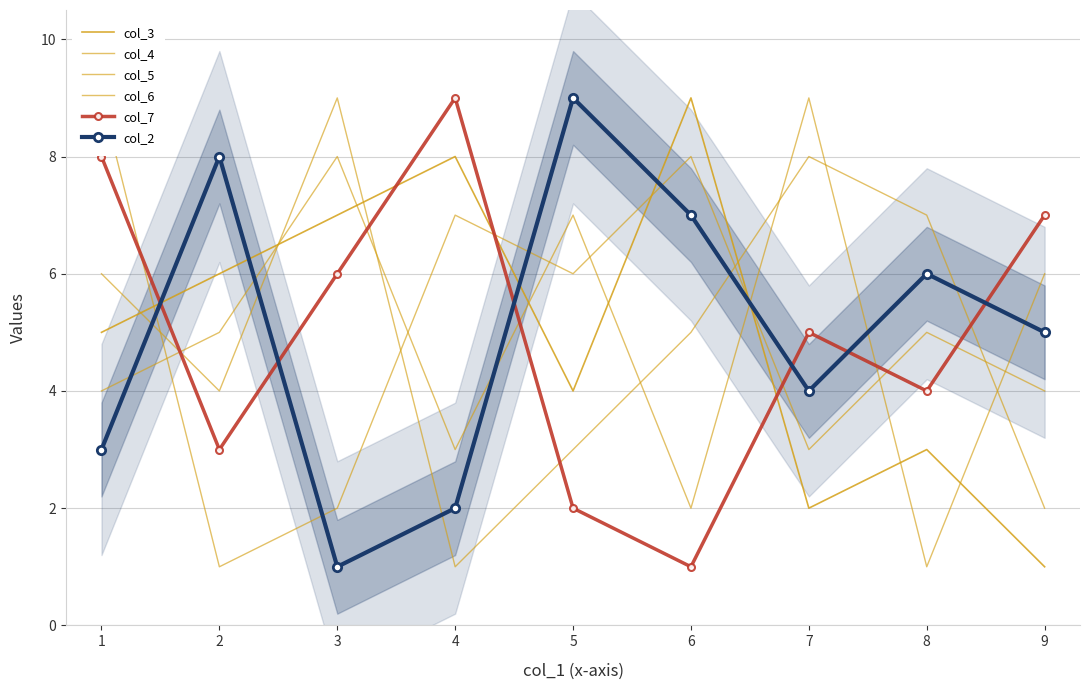

Is this an area chart (filled region under the line)?

No